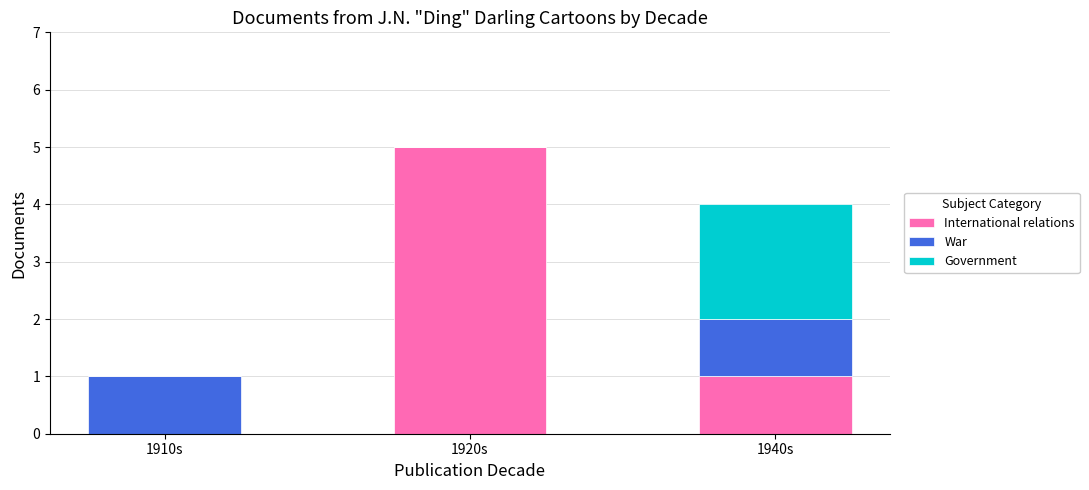

What is the sum of all International relations values?

6